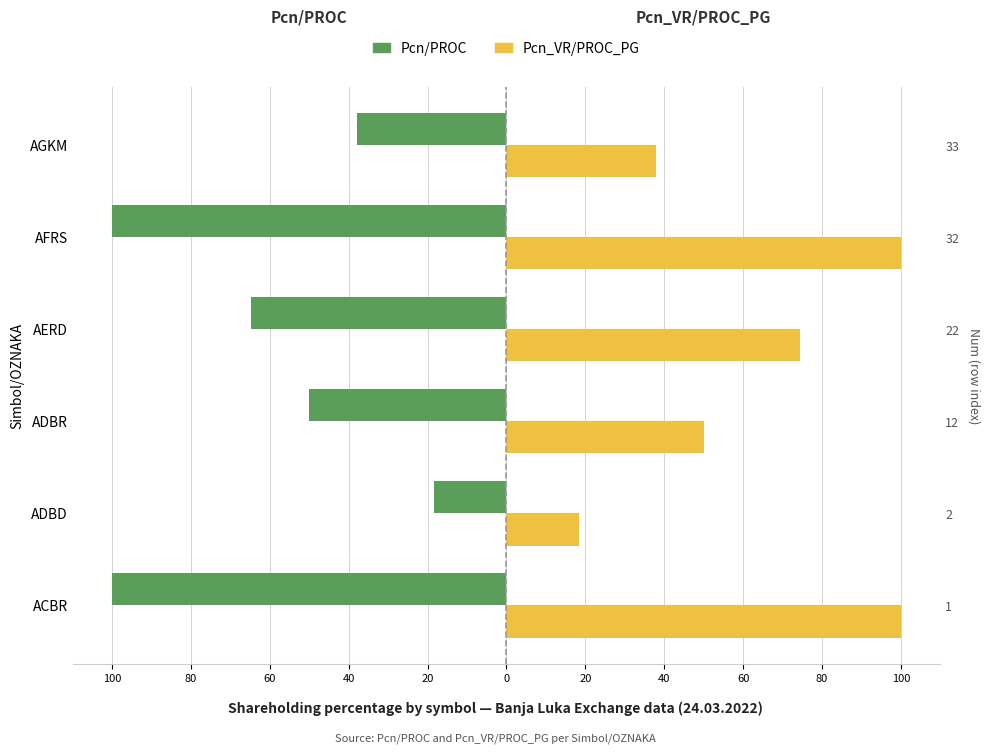

What is the difference between the maximum and minimum values in the Pcn/PROC series?

81.7